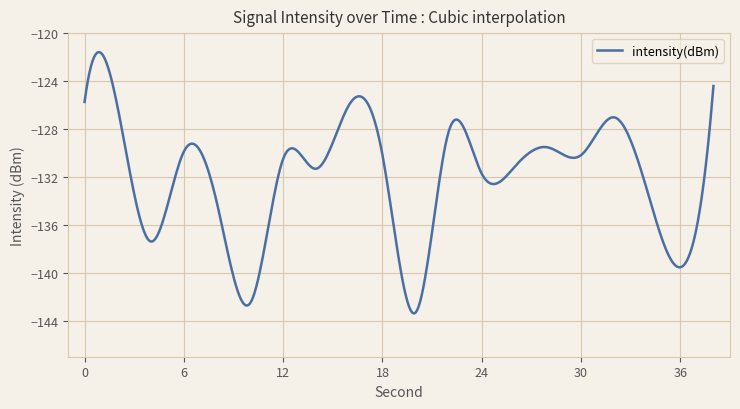

What is the maximum value shown in the chart?

-121.6